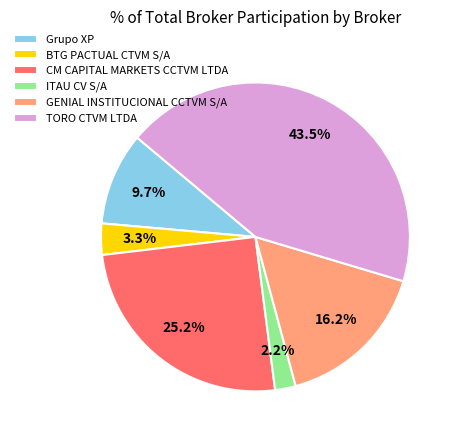

Does TORO CTVM LTDA represent more than half of the total?

No